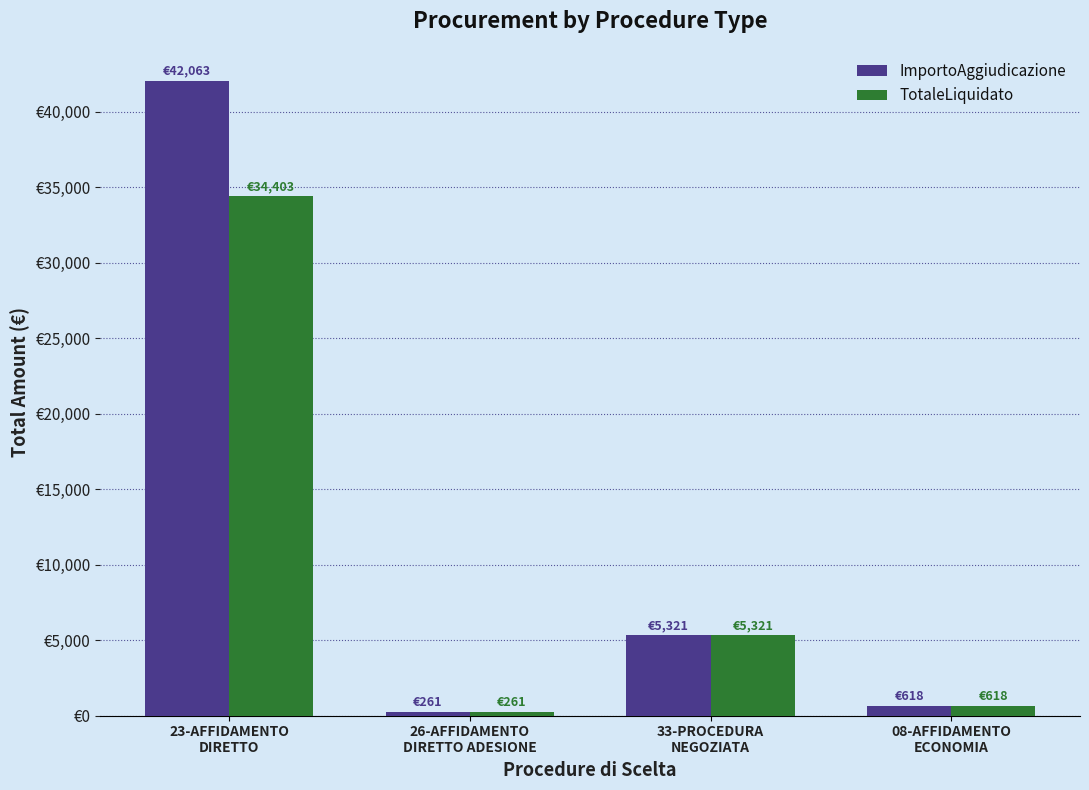

What is the label of the 1st bar from the left?

23-AFFIDAMENTO
DIRETTO